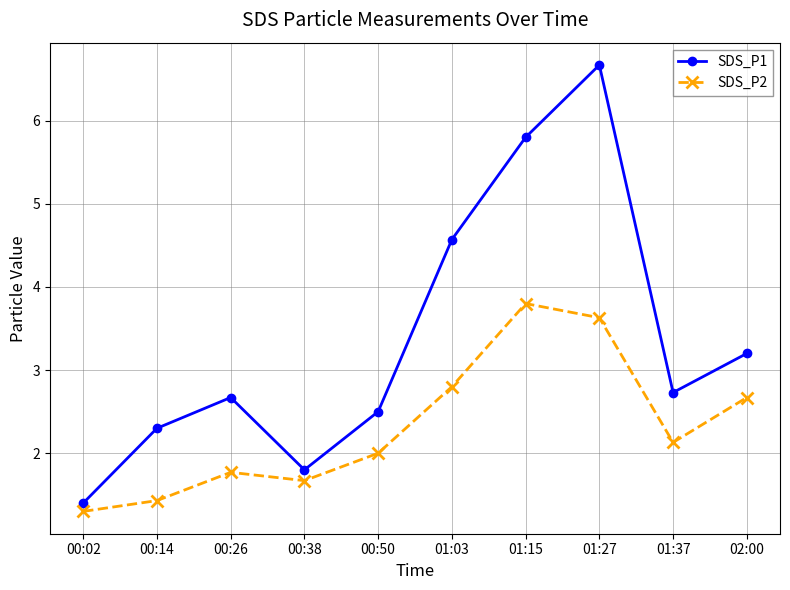

Which series has the widest spread of values?

SDS_P1